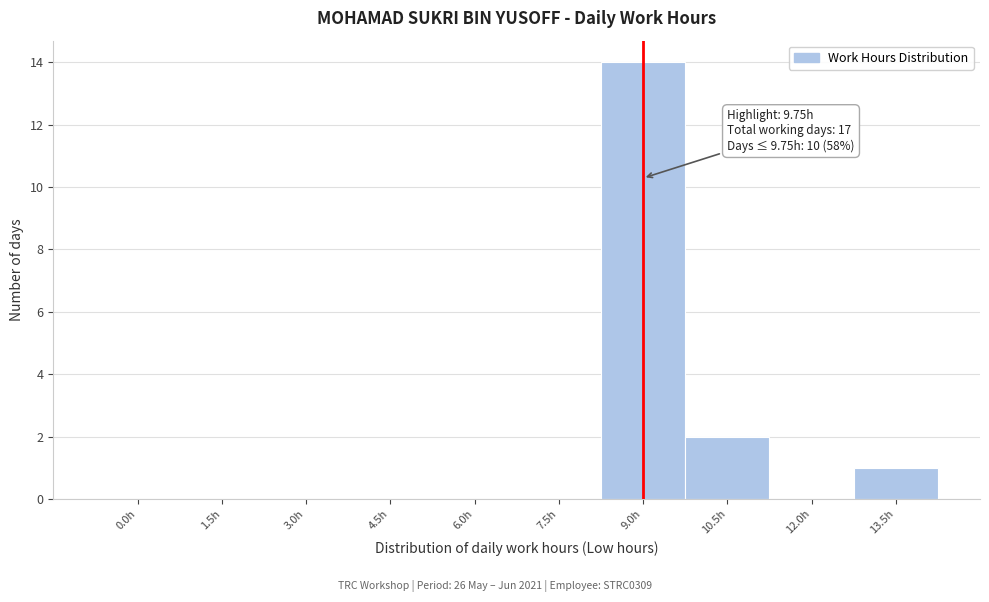

Reading left to right, transcribe all the data shown in this chart.

0.0h=0	1.5h=0	3.0h=0	4.5h=0	6.0h=0	7.5h=0	9.0h=14	10.5h=2	12.0h=0	13.5h=1